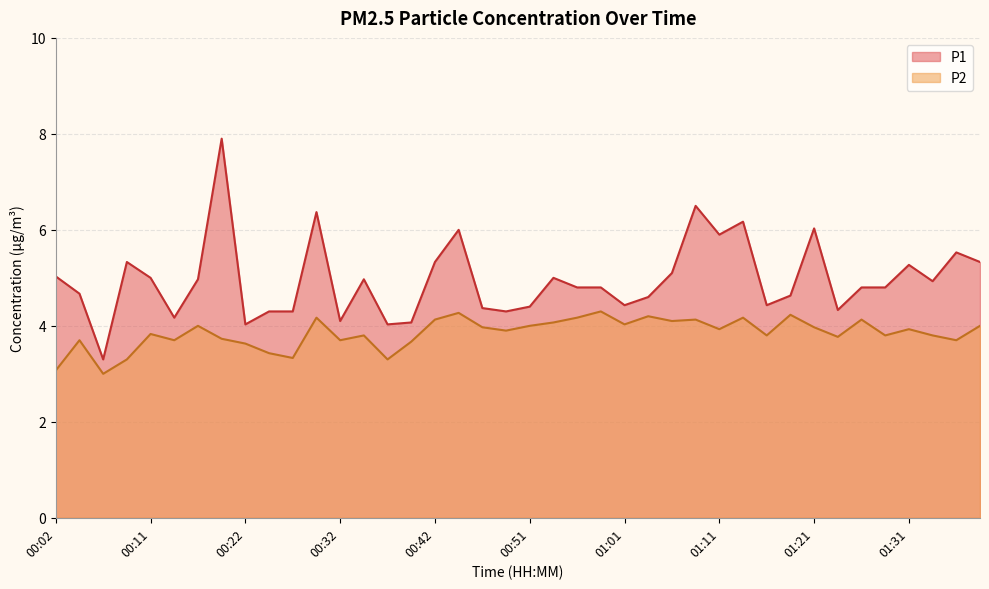

What is the minimum value for P2?

3.0